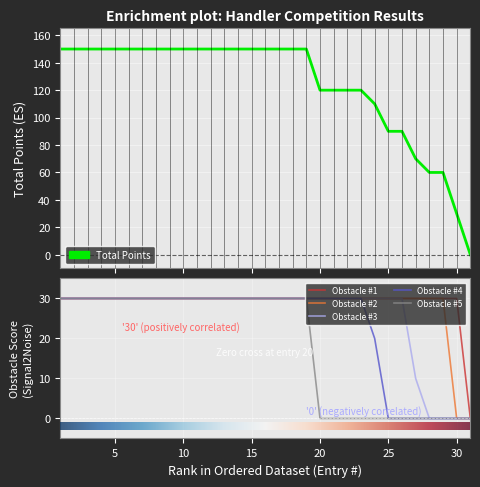

Rank the series at 3 from lowest to highest value.

Obstacle #1, Obstacle #2, Obstacle #3, Obstacle #4, Obstacle #5, Total Points